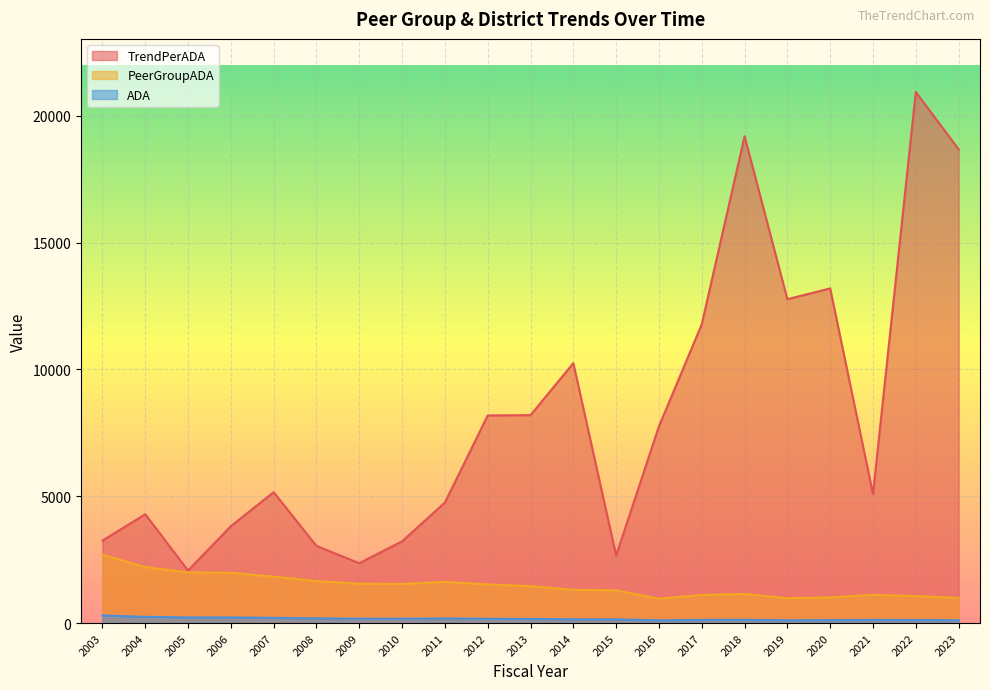

Which label corresponds to the largest value in the chart?

2022